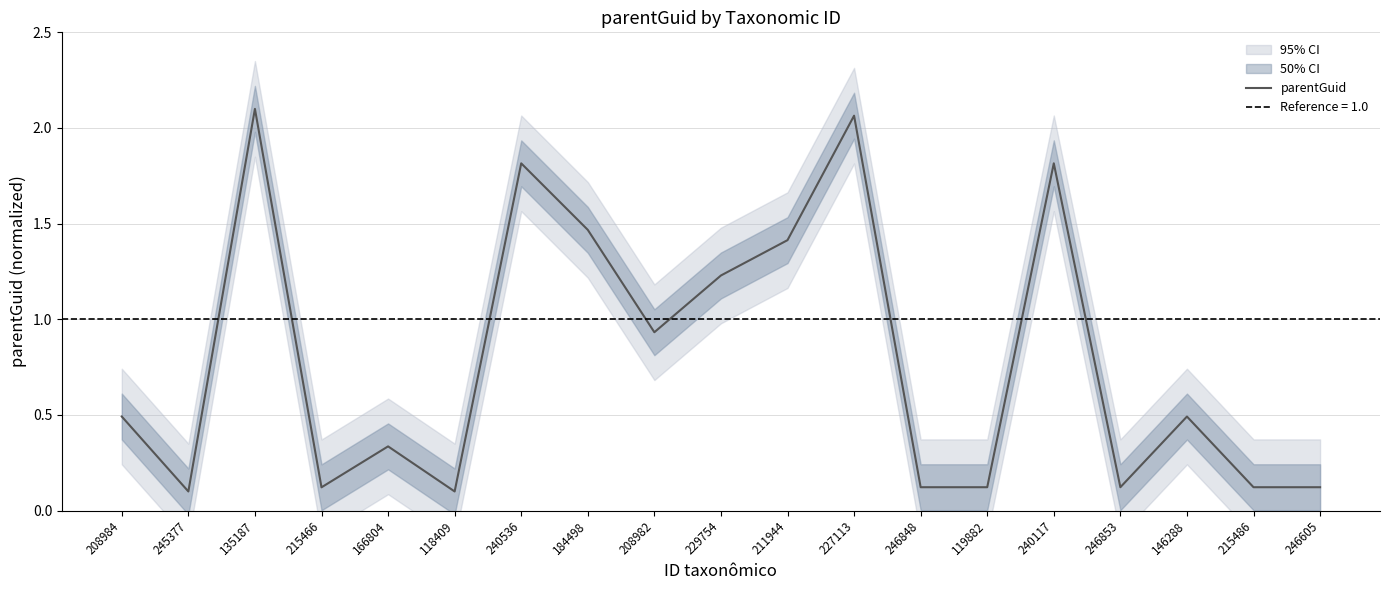

Which has a higher value, 146288 or 184498?

184498